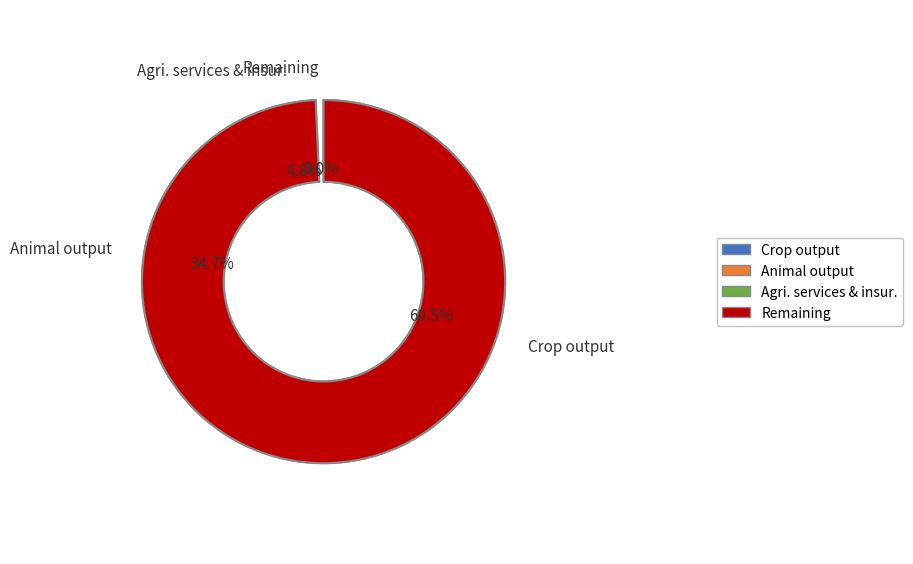

To the nearest percent, what percentage of the pie is Crop output?

61%